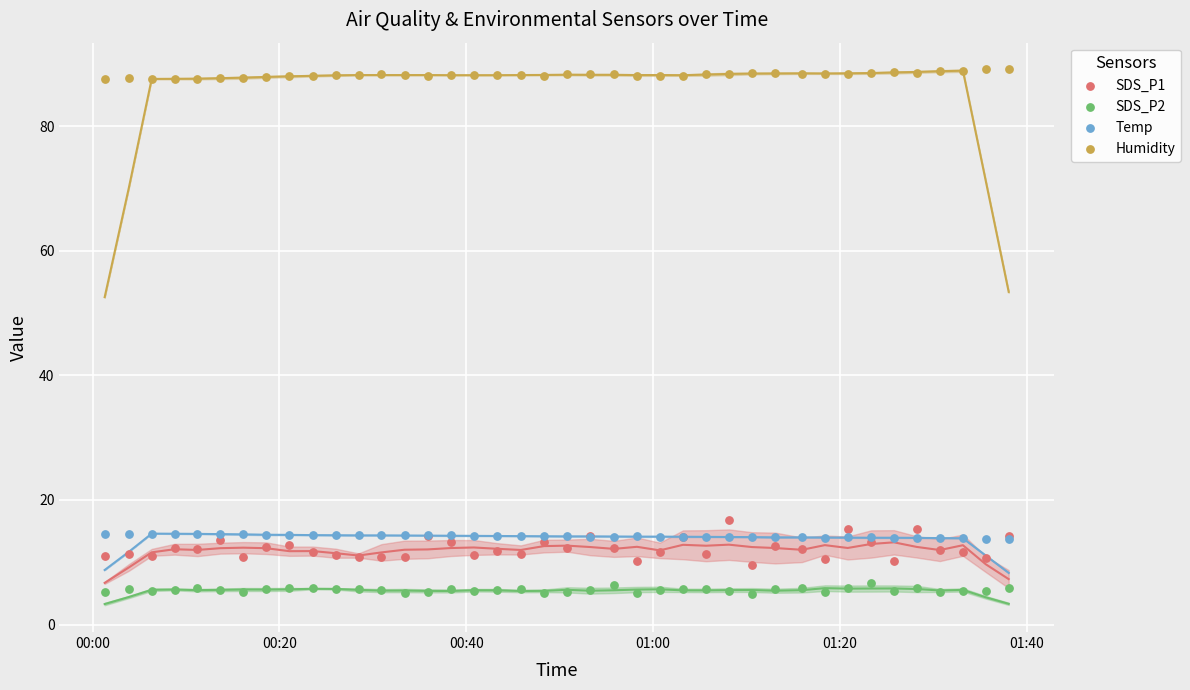

Which series reaches the minimum Y coordinate?

SDS_P2